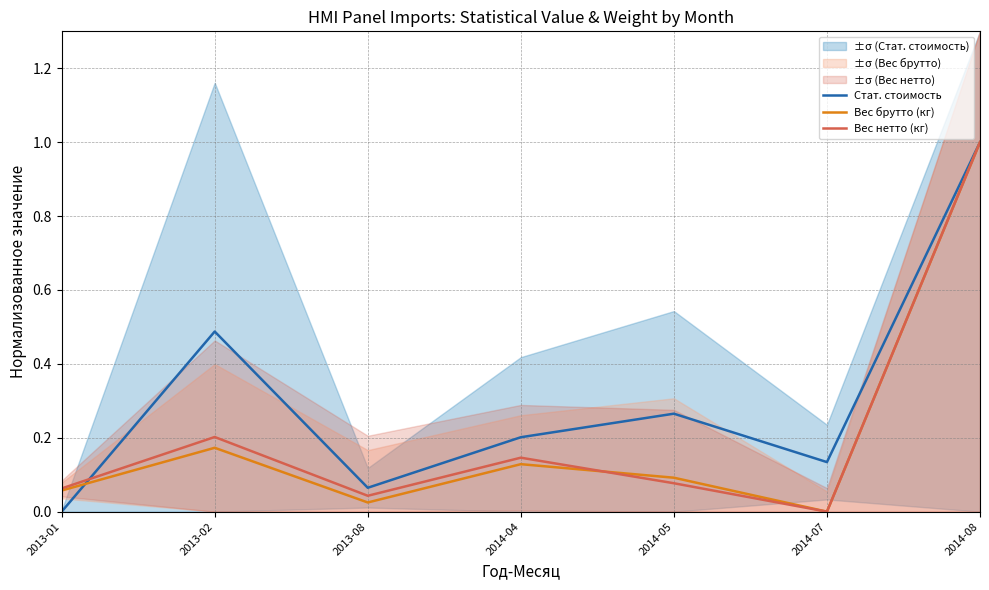

Reading left to right, transcribe all the data shown in this chart.

Стат. стоимость: 0.0	0.5	0.1	0.2	0.3	0.1	1.0
Вес брутто (кг): 0.1	0.2	0.0	0.1	0.1	0.0	1.0
Вес нетто (кг): 0.1	0.2	0.0	0.1	0.1	0.0	1.0